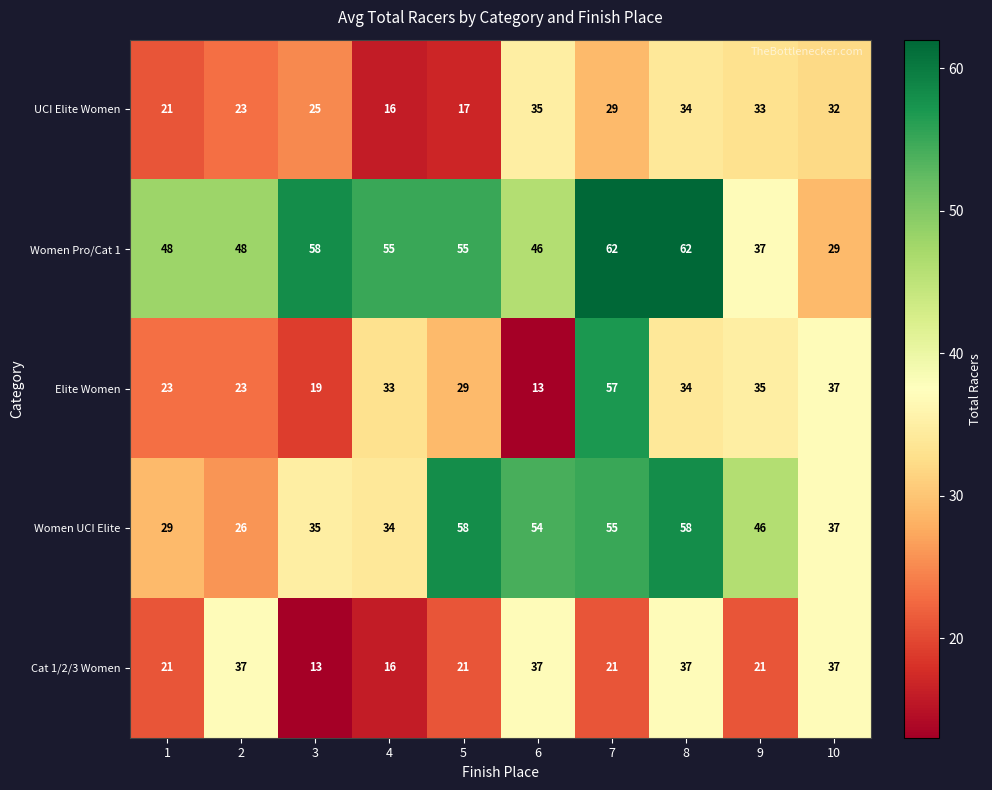

The Women UCI Elite series shows 29 at 1. True or false?

True